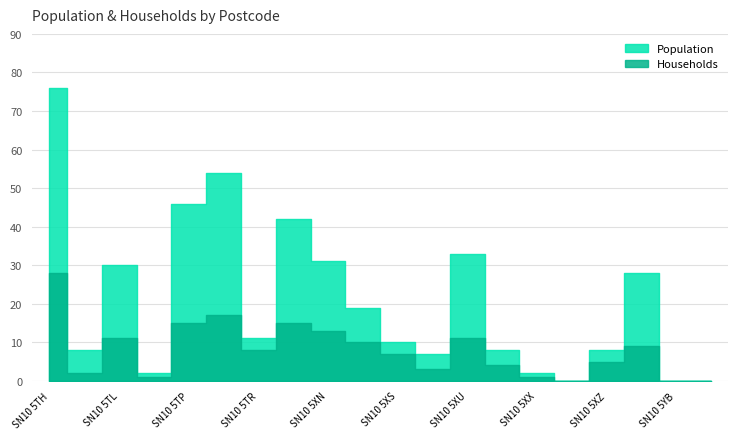

What is the approximate value of Population at SN10 5TP, to the nearest 10?

50